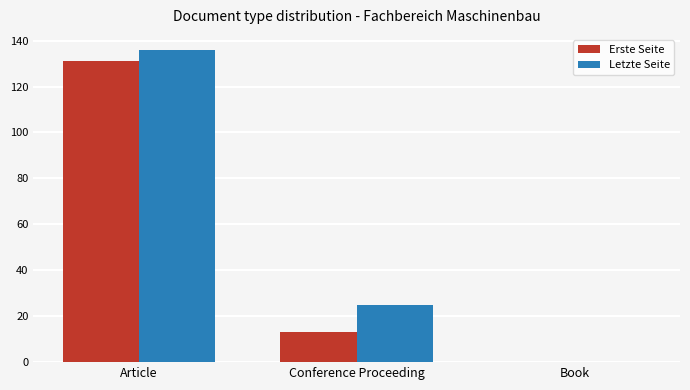

At which label does Letzte Seite reach its peak?

Article